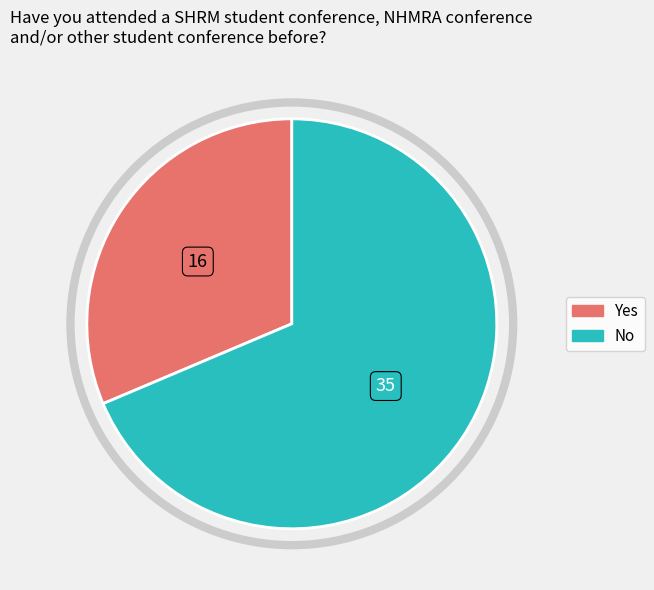

Is there any slice that represents more than half of the pie?

Yes